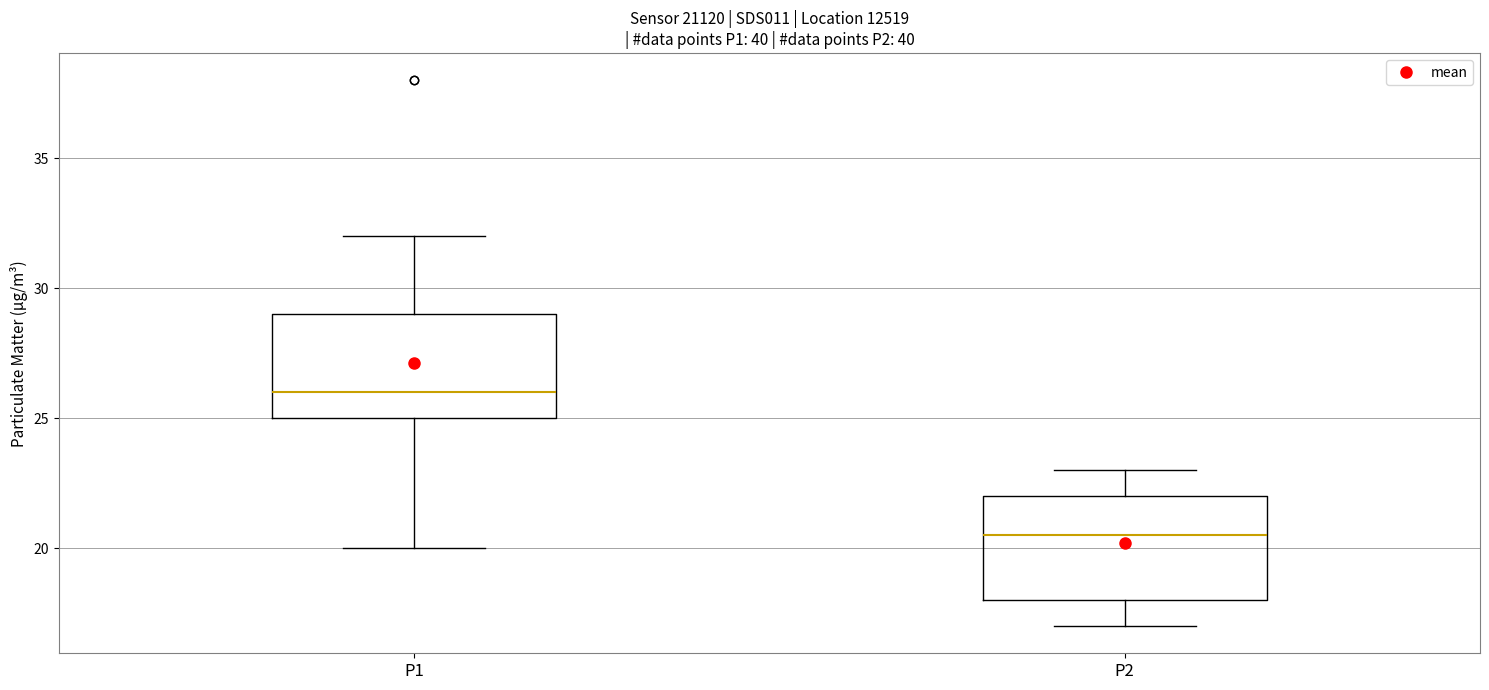

Reading left to right, read every box against the y-axis: the position of its median line, the range the box covers, and the ends of its whiskers. The values are not printed on the chart, so give them approximately, as read against the axis.

P1: median 26.0, box 25.0 to 29.0, whiskers 20.0 to 32.0
P2: median 20.5, box 18.0 to 22.0, whiskers 17.0 to 23.0